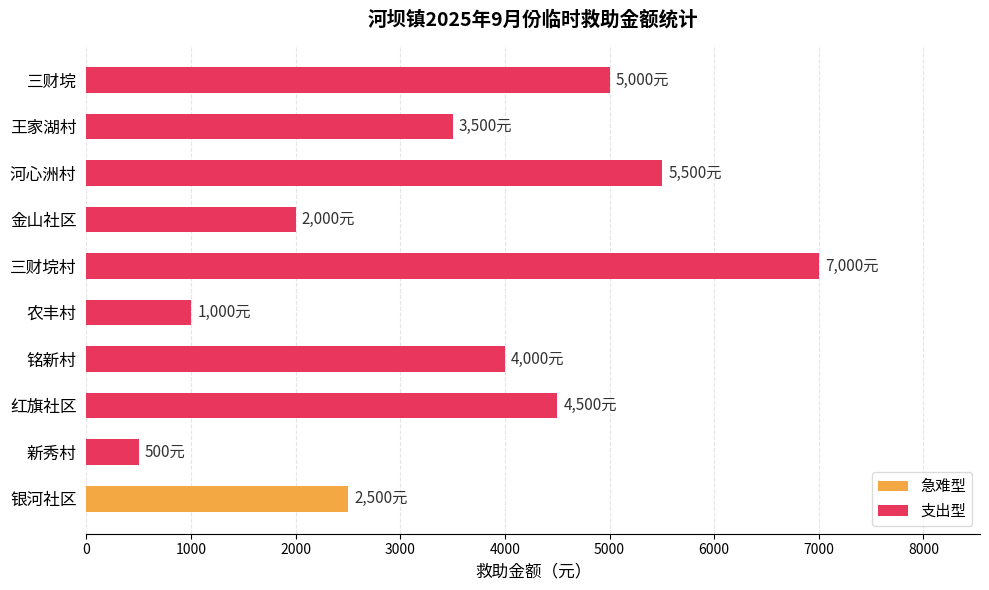

Does the chart contain stacked bars?

No